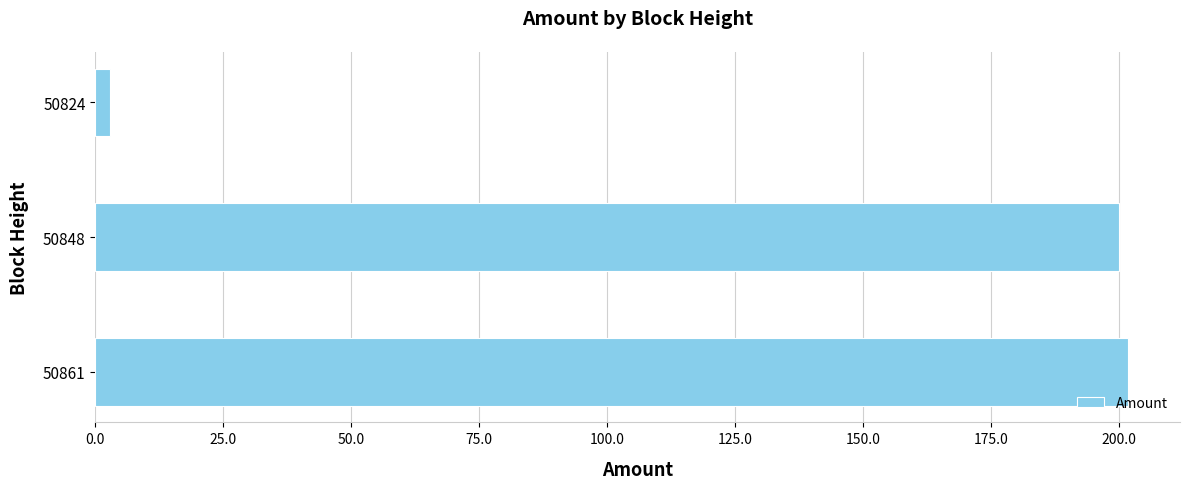

Reading bottom to top, transcribe all the data shown in this chart.

50861=201.8	50848=200.0	50824=2.9